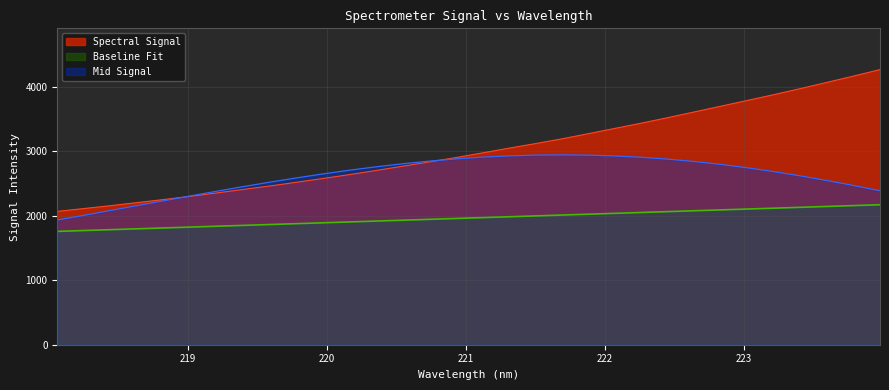

What is the sum of the values at 220.1623 and 221.8812?

5915.3